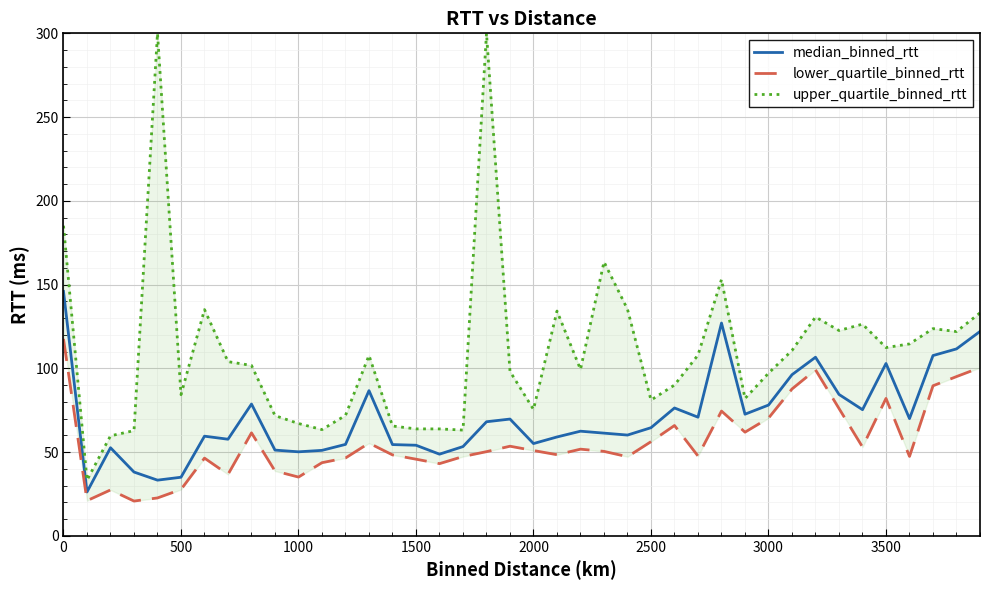

How many data points in lower_quartile_binned_rtt are above 50?

21